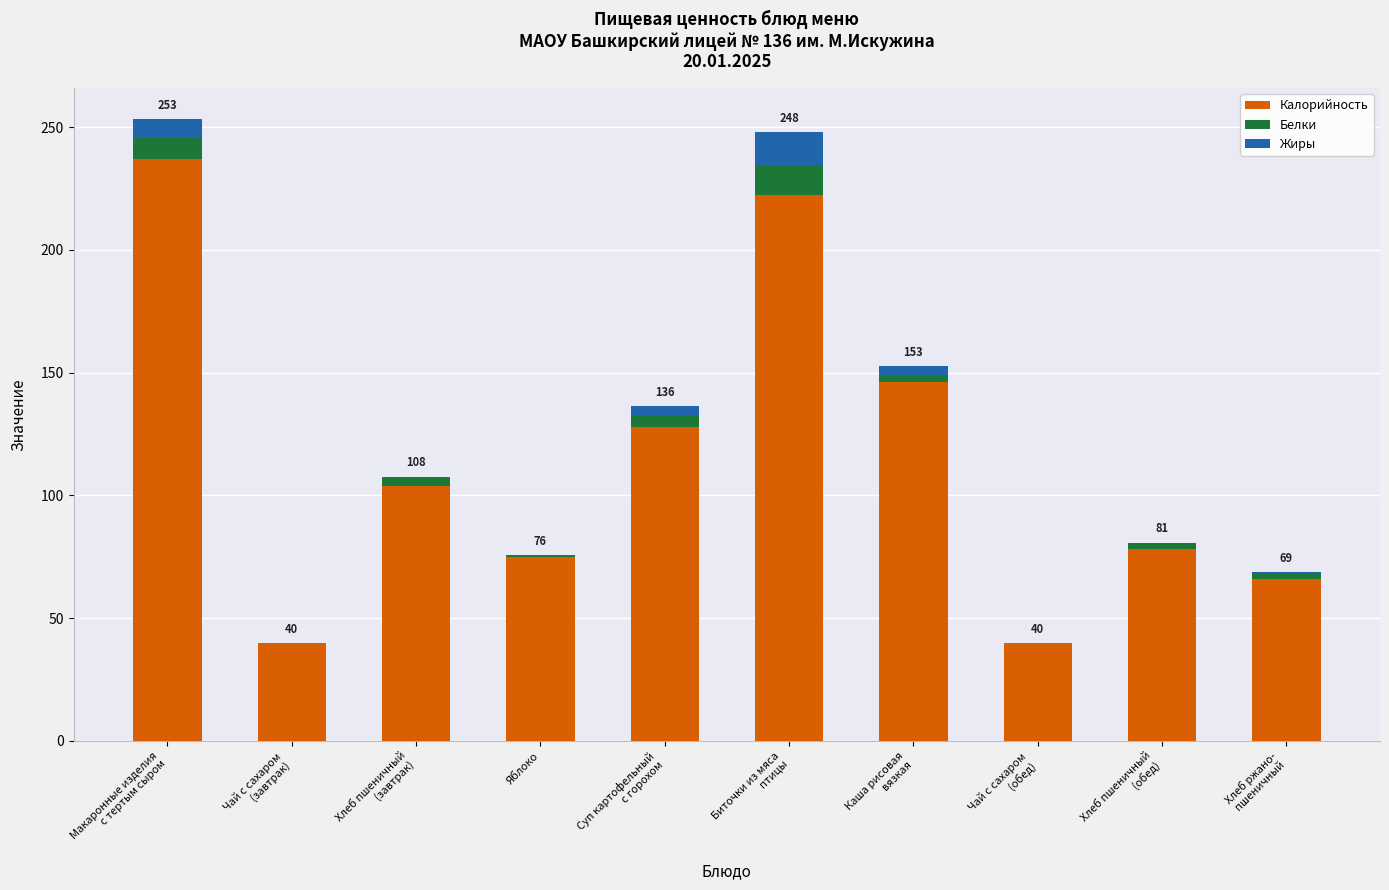

What is the maximum value for Калорийность?

237.1